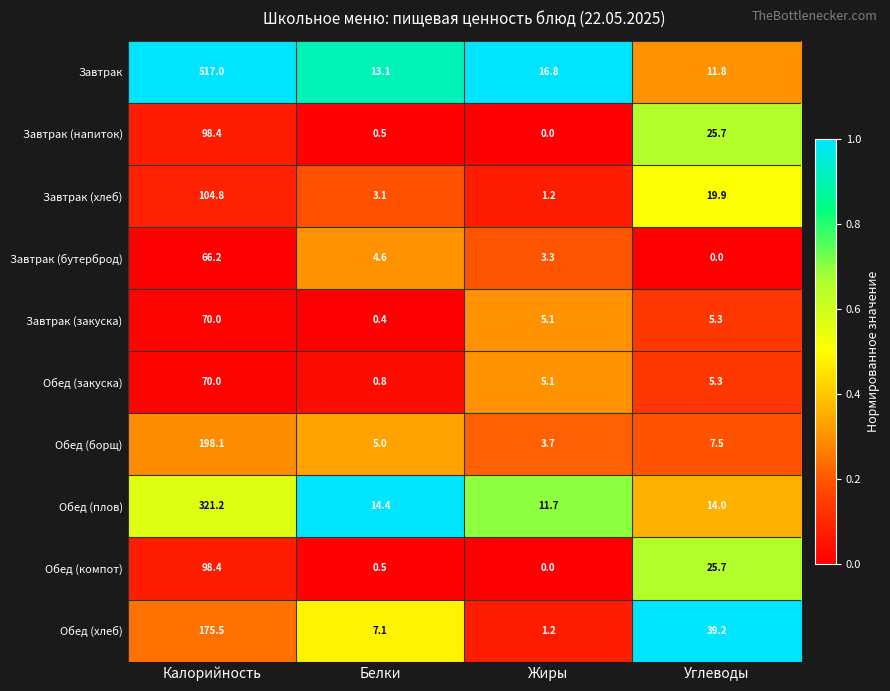

What is the total value across all series at Белки?

49.5